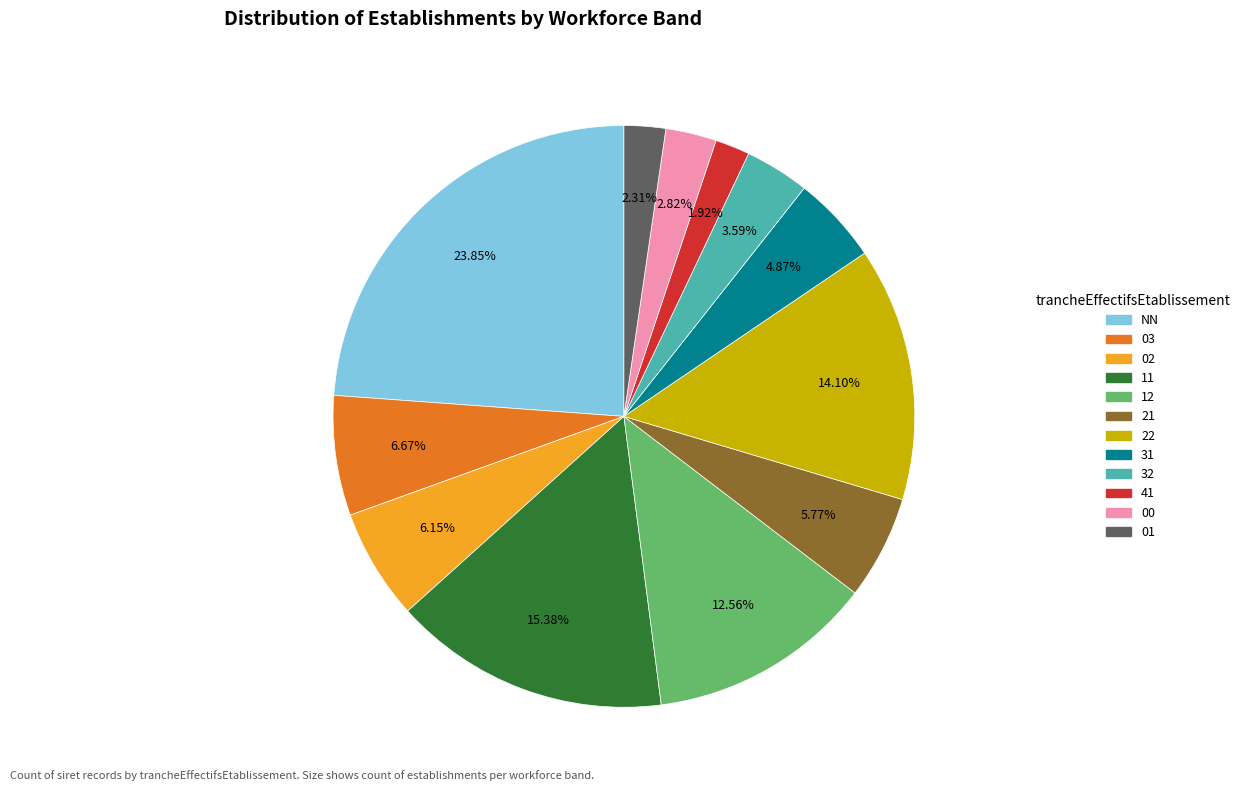

What percentage is the 22 slice, to the nearest percent?

14%